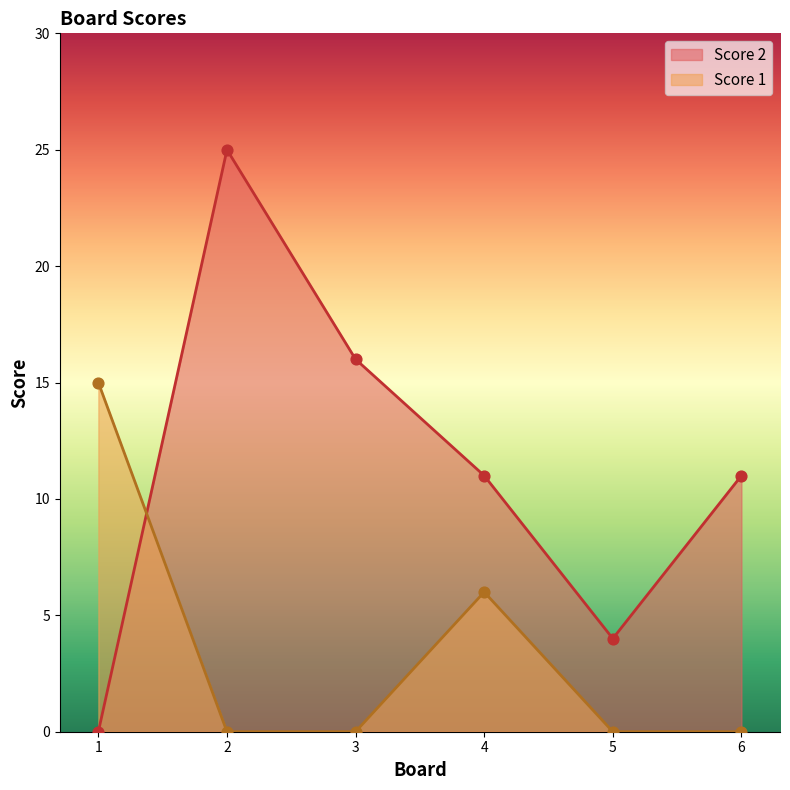

At how many categories does at least one series exceed 14?

3